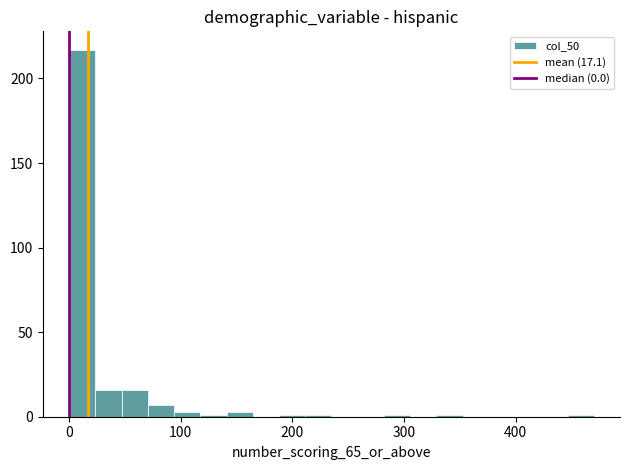

Around what value on the x-axis is the tallest bar? Give the approximate position of its centre, as read against the axis.

10